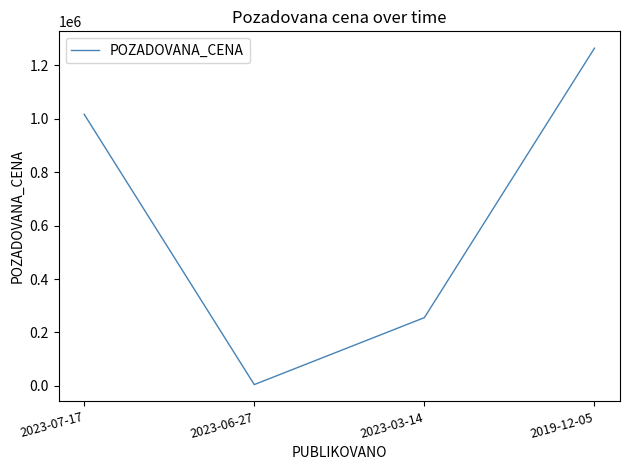

Does the chart have visible grid lines?

No